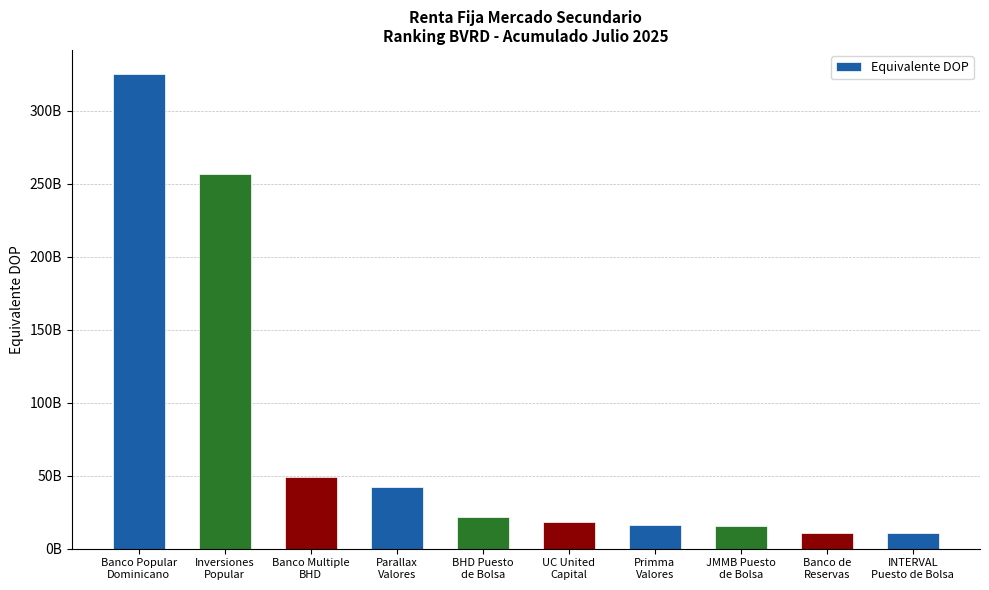

What is the value of the 1st bar from the left?

325384794865.9